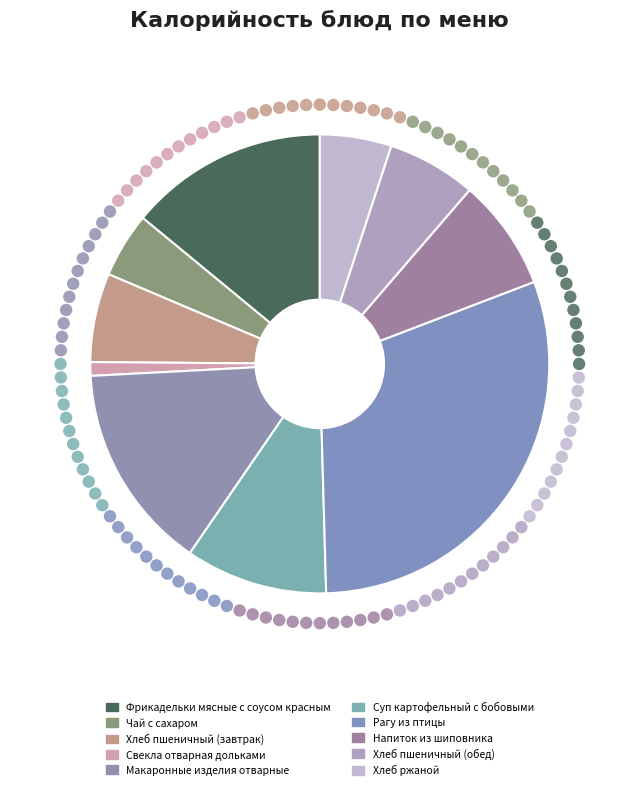

How many slices are in this pie chart?

10